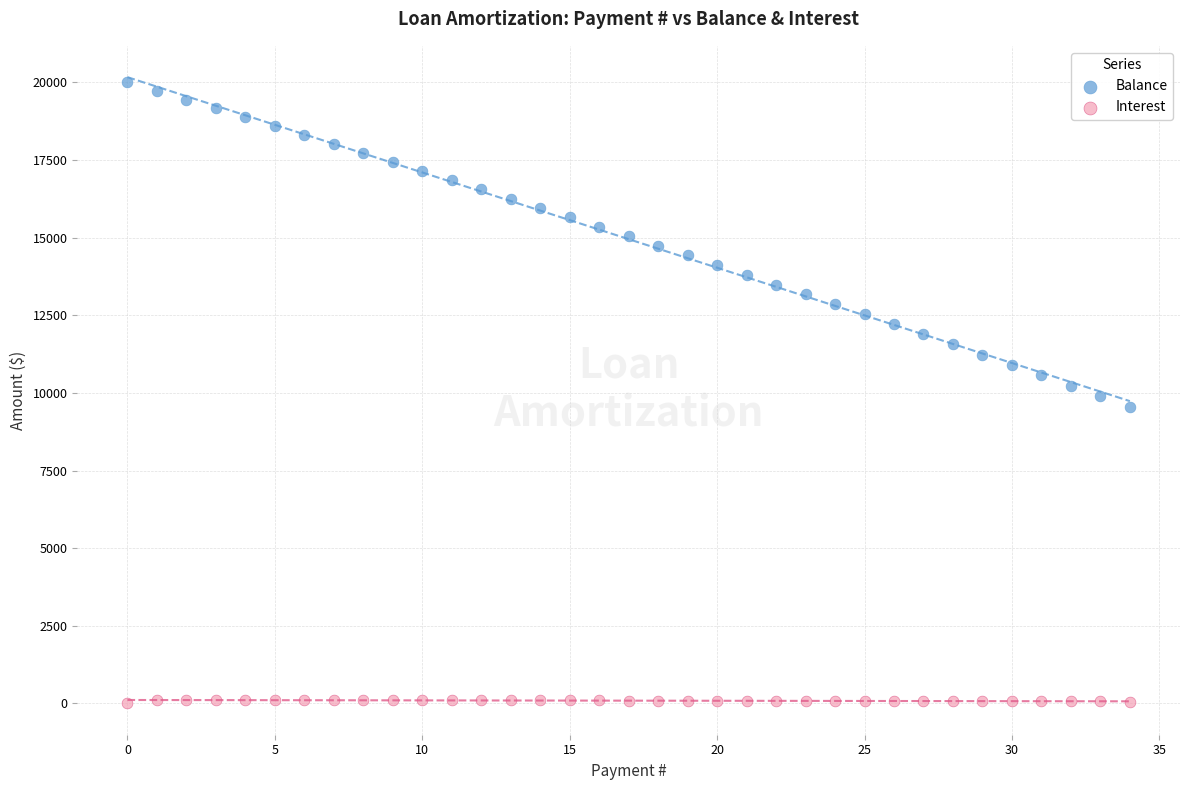

What are all the series names shown in the legend?

Balance, Interest